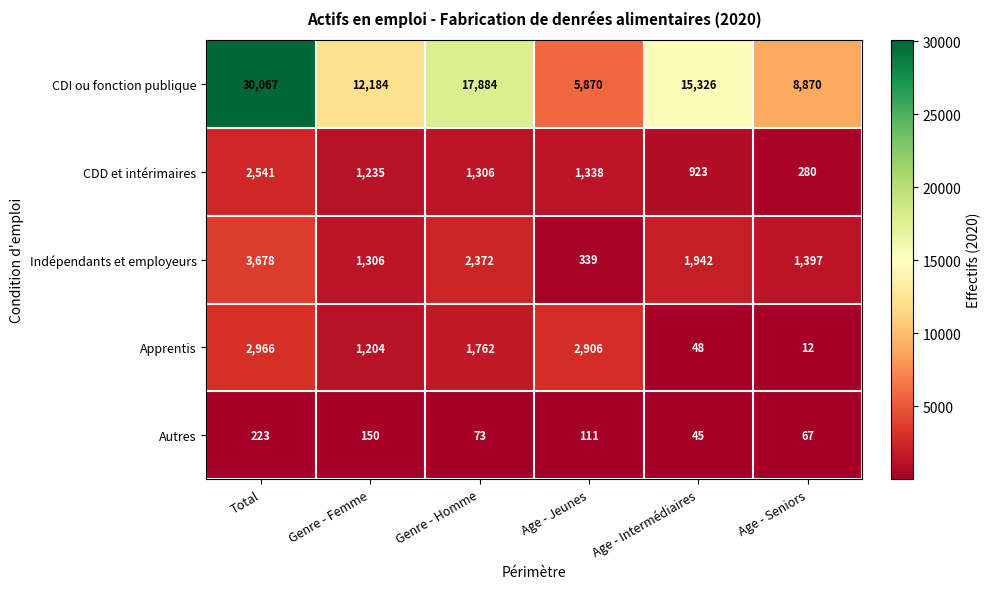

What is the difference between the highest and lowest values at Age - Seniors?

8858